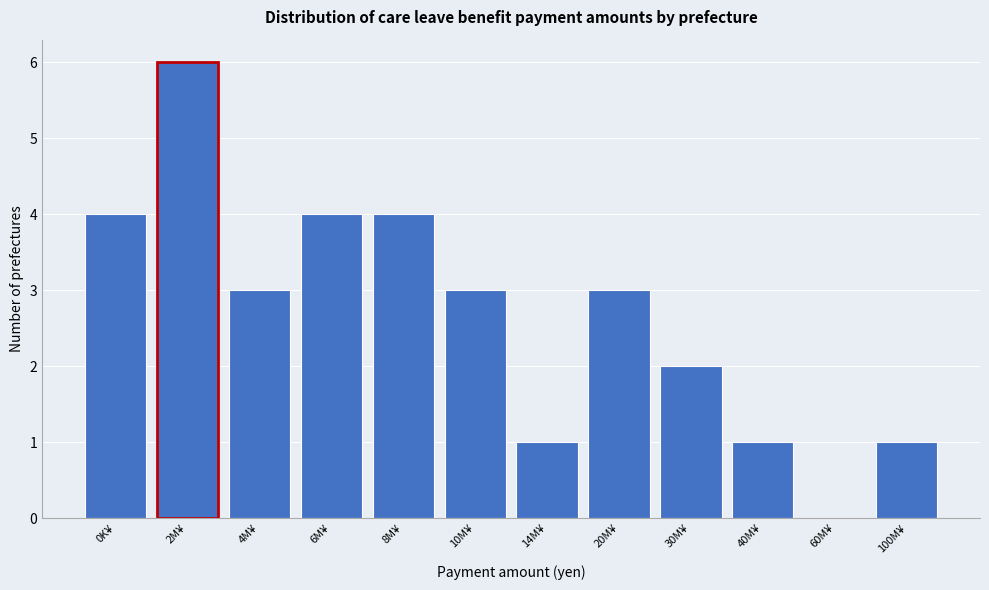

Reading left to right, list all the values displayed in this chart.

0K¥=4	2M¥=6	4M¥=3	6M¥=4	8M¥=4	10M¥=3	14M¥=1	20M¥=3	30M¥=2	40M¥=1	60M¥=0	100M¥=1